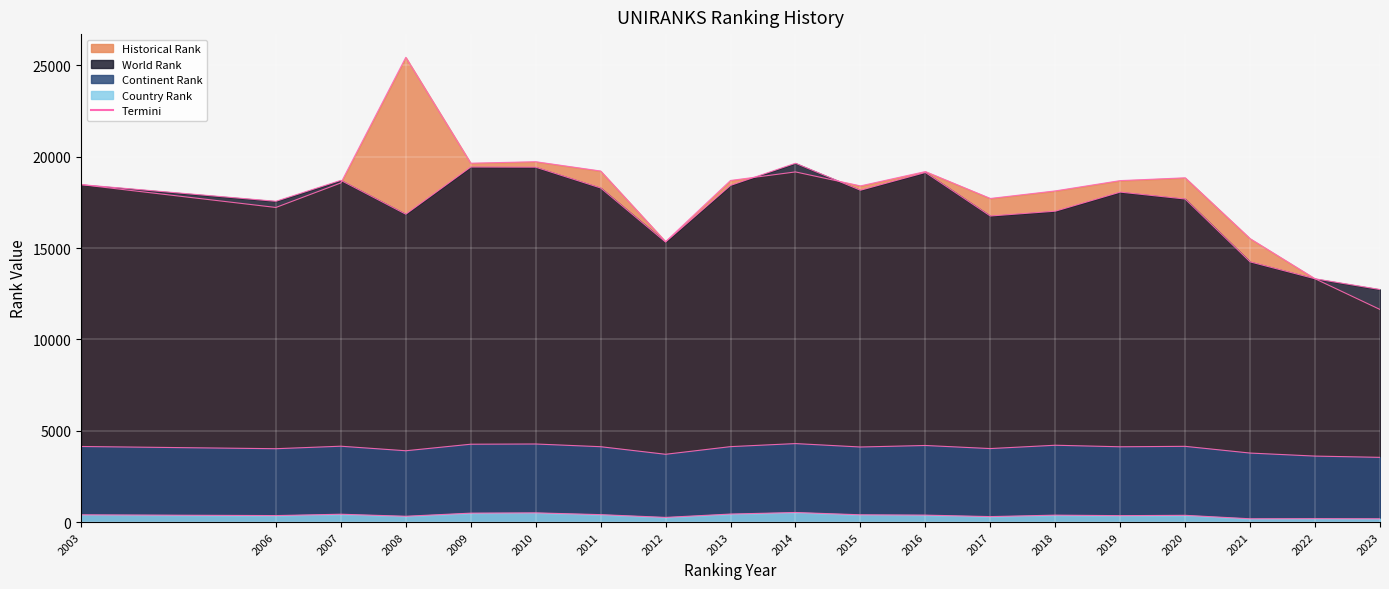

True or false: country rank has more than 2 points higher than both neighbors.

True